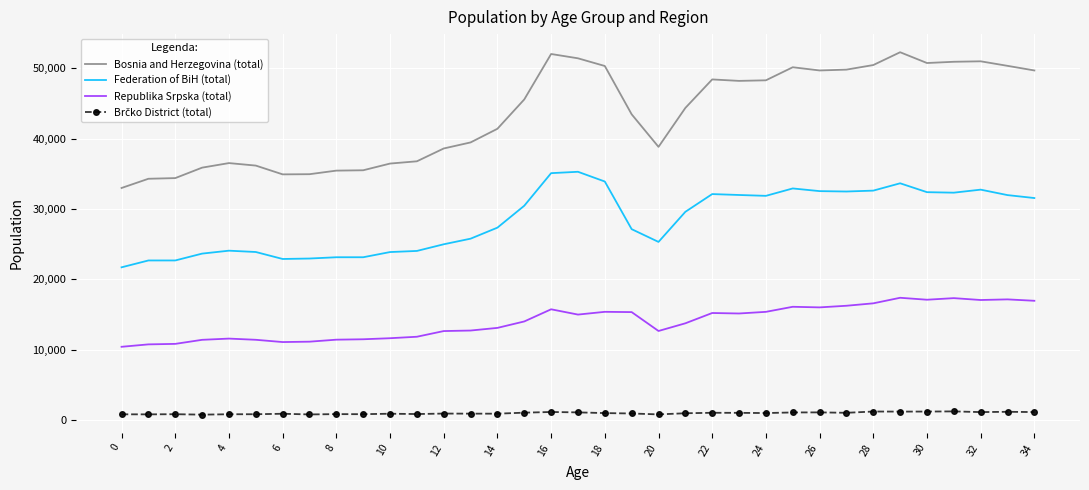

Which series has the largest range (max minus min)?

Bosnia and Herzegovina (total)